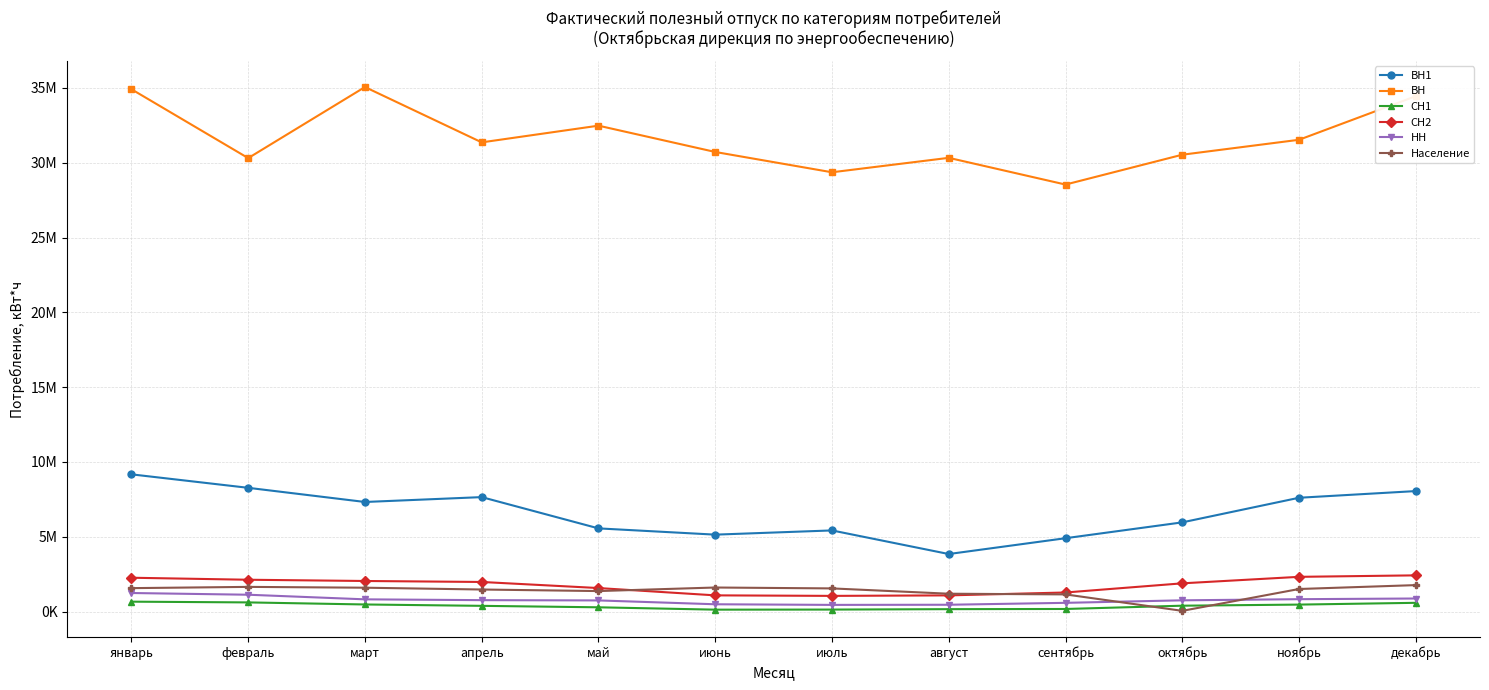

What are all the series names shown in the legend?

ВН1, ВН, СН1, СН2, НН, Население